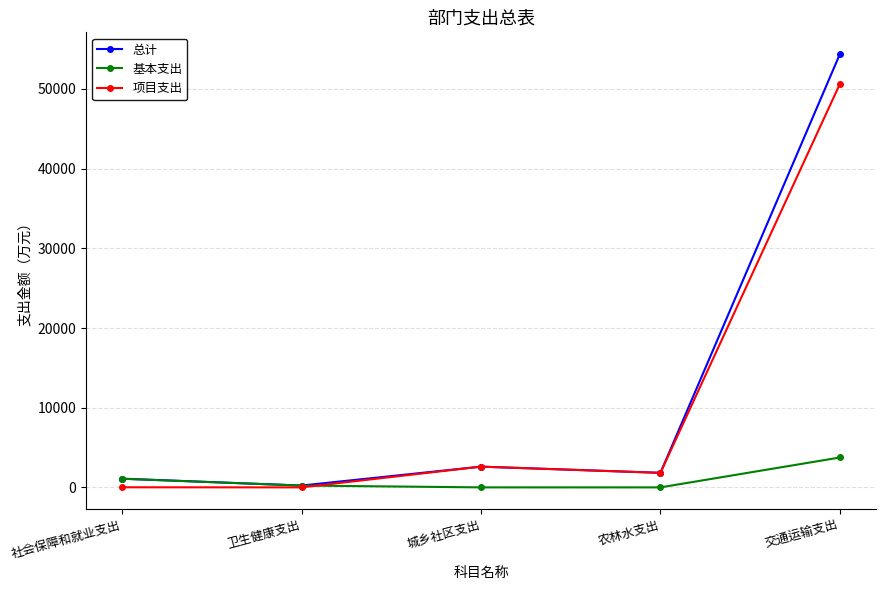

Rank the series by their maximum value, from lowest to highest.

基本支出, 项目支出, 总计